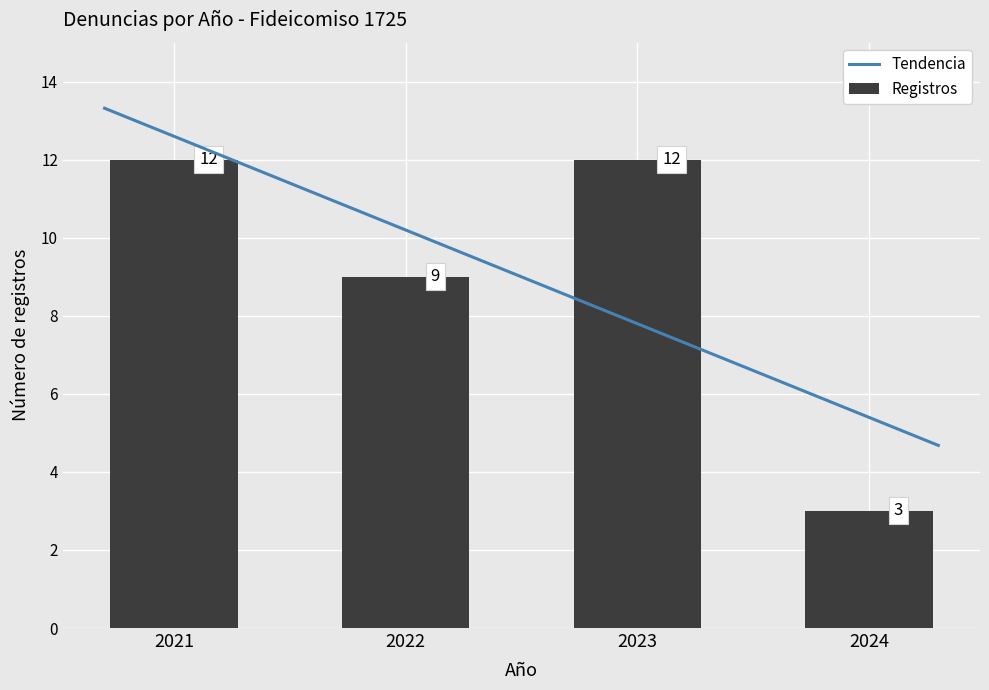

Reading left to right, list all the values displayed in this chart.

12	9	12	3